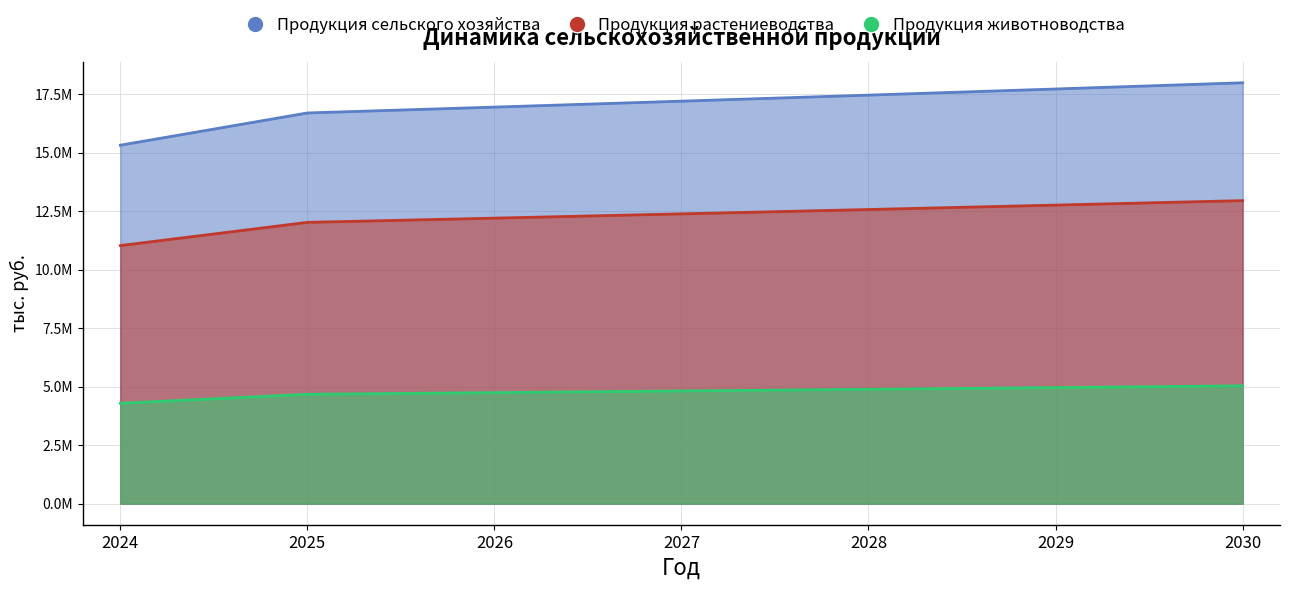

How many lines are shown in the chart?

3